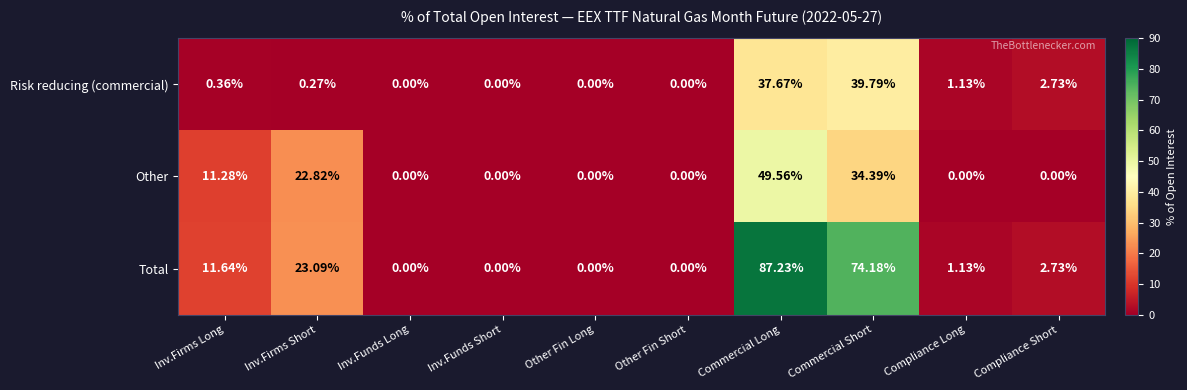

Which category has the highest value in the Risk reducing (commercial) series?

Commercial Short